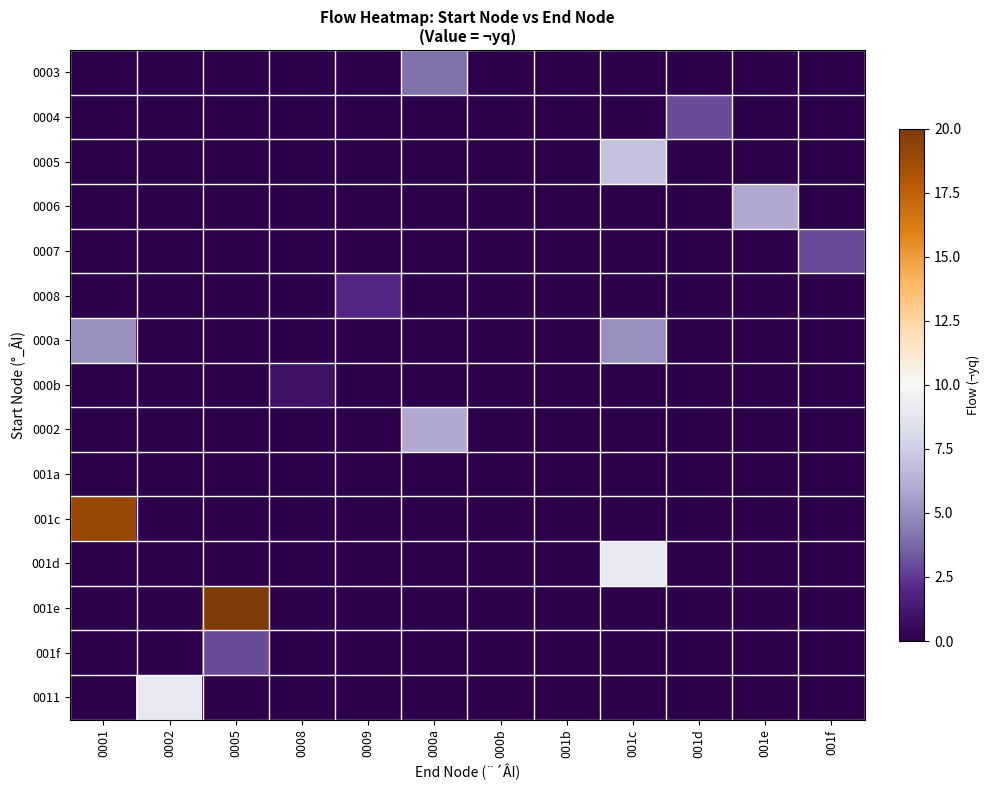

Reading left to right, transcribe all the data shown in this chart.

0003: 0001=0	0002=0	0005=0	0008=0	0009=0	000a=4	000b=0	001b=0	001c=0	001d=0	001e=0	001f=0
0004: 0001=0	0002=0	0005=0	0008=0	0009=0	000a=0	000b=0	001b=0	001c=0	001d=3	001e=0	001f=0
0005: 0001=0	0002=0	0005=0	0008=0	0009=0	000a=0	000b=0	001b=0	001c=7	001d=0	001e=0	001f=0
0006: 0001=0	0002=0	0005=0	0008=0	0009=0	000a=0	000b=0	001b=0	001c=0	001d=0	001e=6	001f=0
0007: 0001=0	0002=0	0005=0	0008=0	0009=0	000a=0	000b=0	001b=0	001c=0	001d=0	001e=0	001f=3
0008: 0001=0	0002=0	0005=0	0008=0	0009=2	000a=0	000b=0	001b=0	001c=0	001d=0	001e=0	001f=0
000a: 0001=5	0002=0	0005=0	0008=0	0009=0	000a=0	000b=0	001b=0	001c=5	001d=0	001e=0	001f=0
000b: 0001=0	0002=0	0005=0	0008=1	0009=0	000a=0	000b=0	001b=0	001c=0	001d=0	001e=0	001f=0
0002: 0001=0	0002=0	0005=0	0008=0	0009=0	000a=6	000b=0	001b=0	001c=0	001d=0	001e=0	001f=0
001a: 0001=0	0002=0	0005=0	0008=0	0009=0	000a=0	000b=0	001b=0	001c=0	001d=0	001e=0	001f=0
001c: 0001=19	0002=0	0005=0	0008=0	0009=0	000a=0	000b=0	001b=0	001c=0	001d=0	001e=0	001f=0
001d: 0001=0	0002=0	0005=0	0008=0	0009=0	000a=0	000b=0	001b=0	001c=9	001d=0	001e=0	001f=0
001e: 0001=0	0002=0	0005=20	0008=0	0009=0	000a=0	000b=0	001b=0	001c=0	001d=0	001e=0	001f=0
001f: 0001=0	0002=0	0005=3	0008=0	0009=0	000a=0	000b=0	001b=0	001c=0	001d=0	001e=0	001f=0
0011: 0001=0	0002=9	0005=0	0008=0	0009=0	000a=0	000b=0	001b=0	001c=0	001d=0	001e=0	001f=0